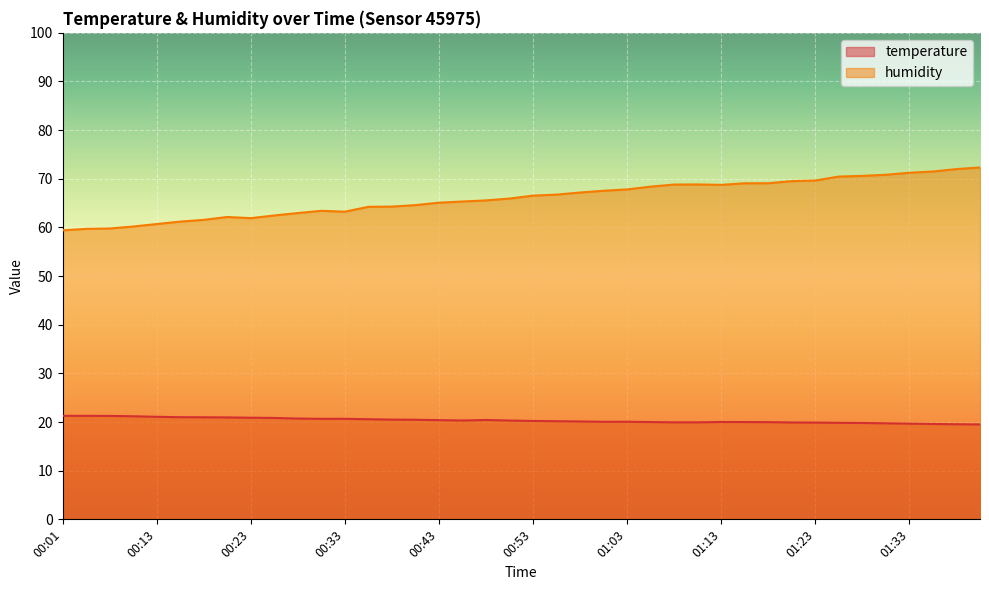

What is the lowest value of the temperature series?

19.5